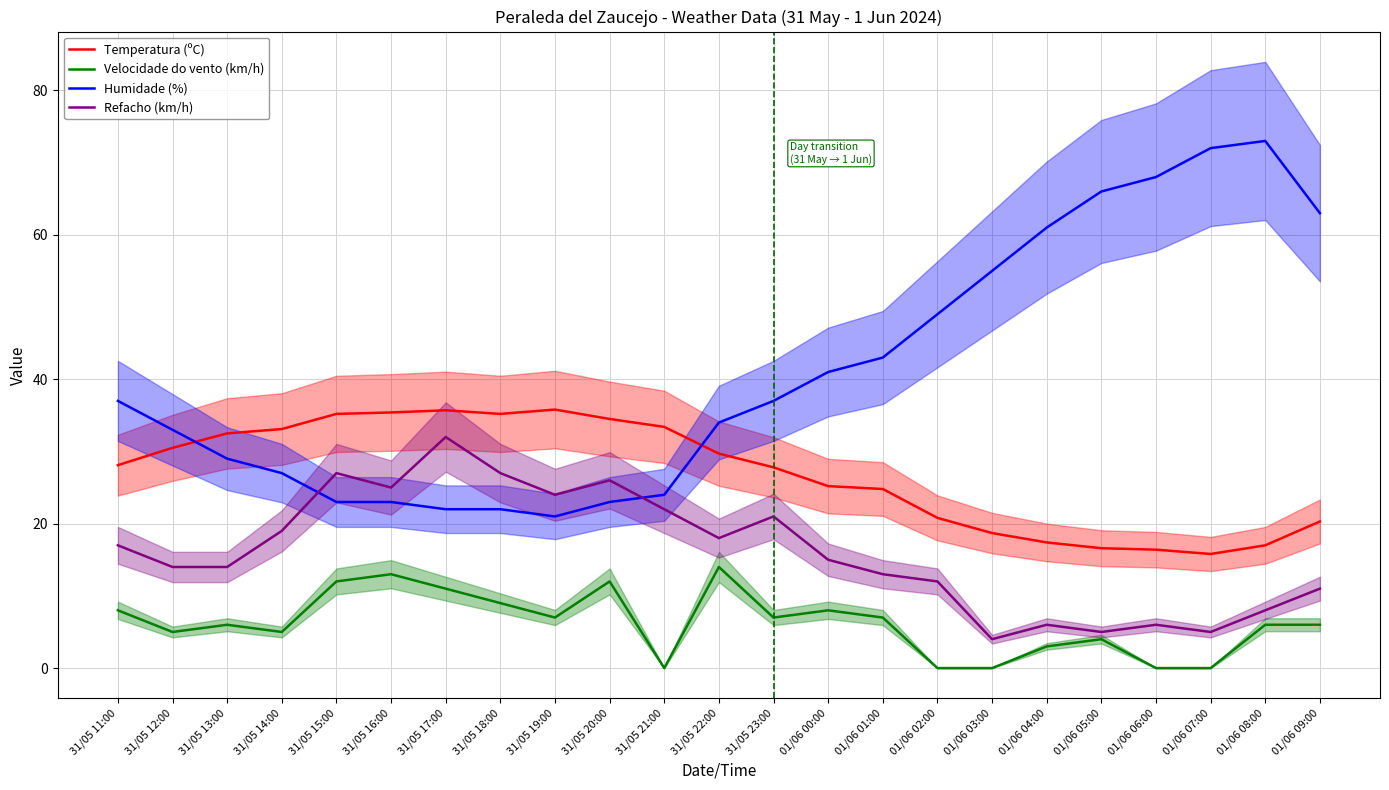

Is this an area chart (filled region under the line)?

No